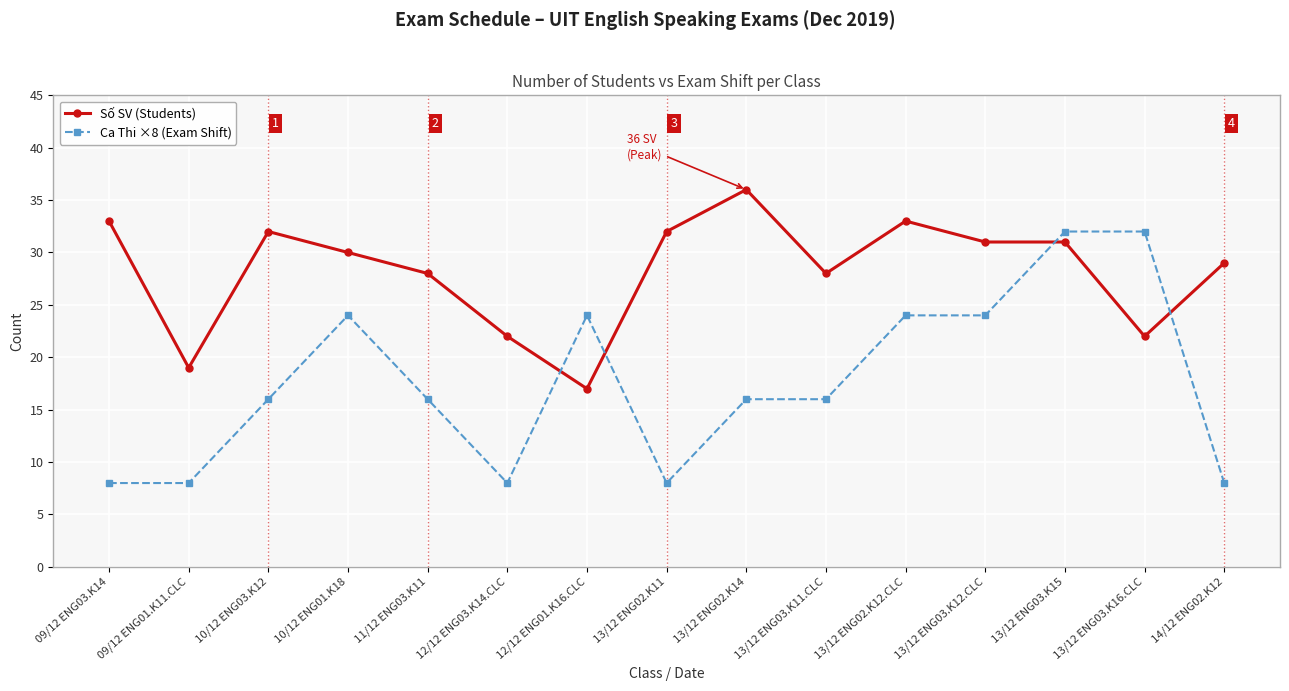

What is the smallest value displayed?

8